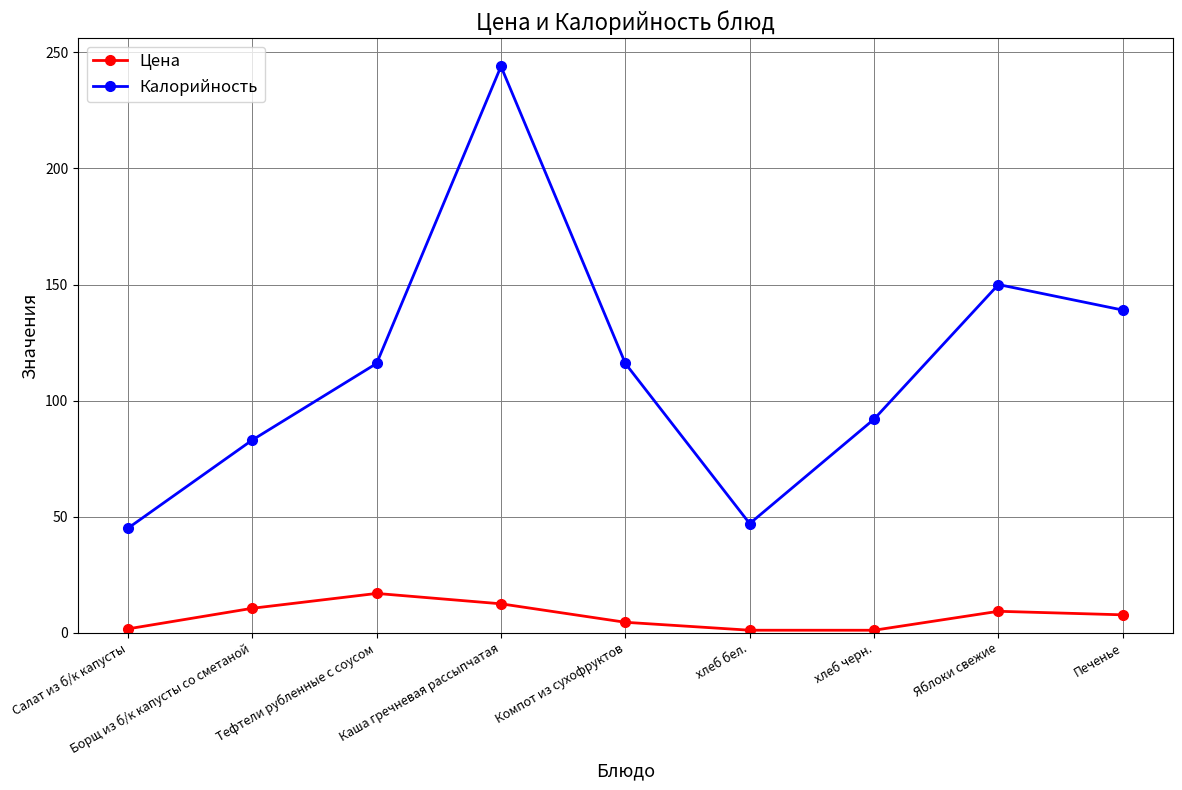

What is the label of the 8th point from the right?

Борщ из б/к капусты со сметаной